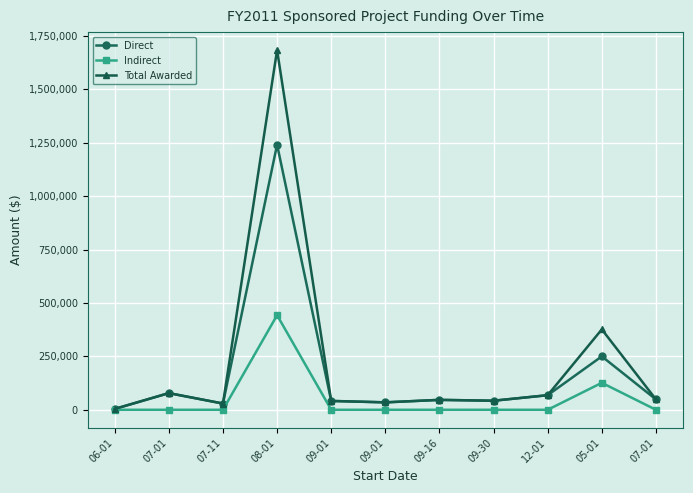

Reading left to right, transcribe all the data shown in this chart.

Direct: 4000	78000	29168	1240839	41380	34729	46380	42380	68250	250000	48476
Indirect: 0	0	0	442738	0	0	0	0	0	126250	0
Total Awarded: 4000	78000	29168	1683577	41380	34729	46380	42380	68250	376250	48476